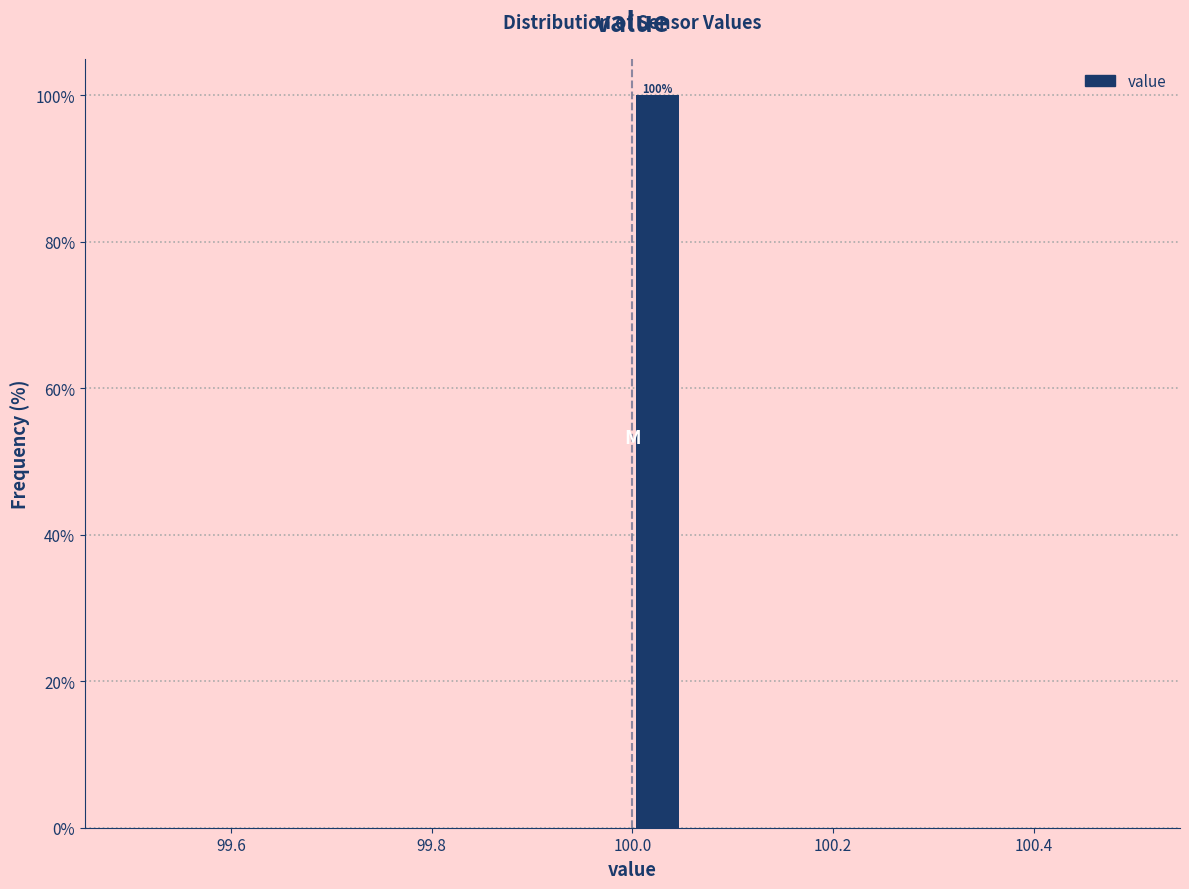

Around what value on the x-axis is the tallest bar? Give the approximate position of its centre, as read against the axis.

100.02